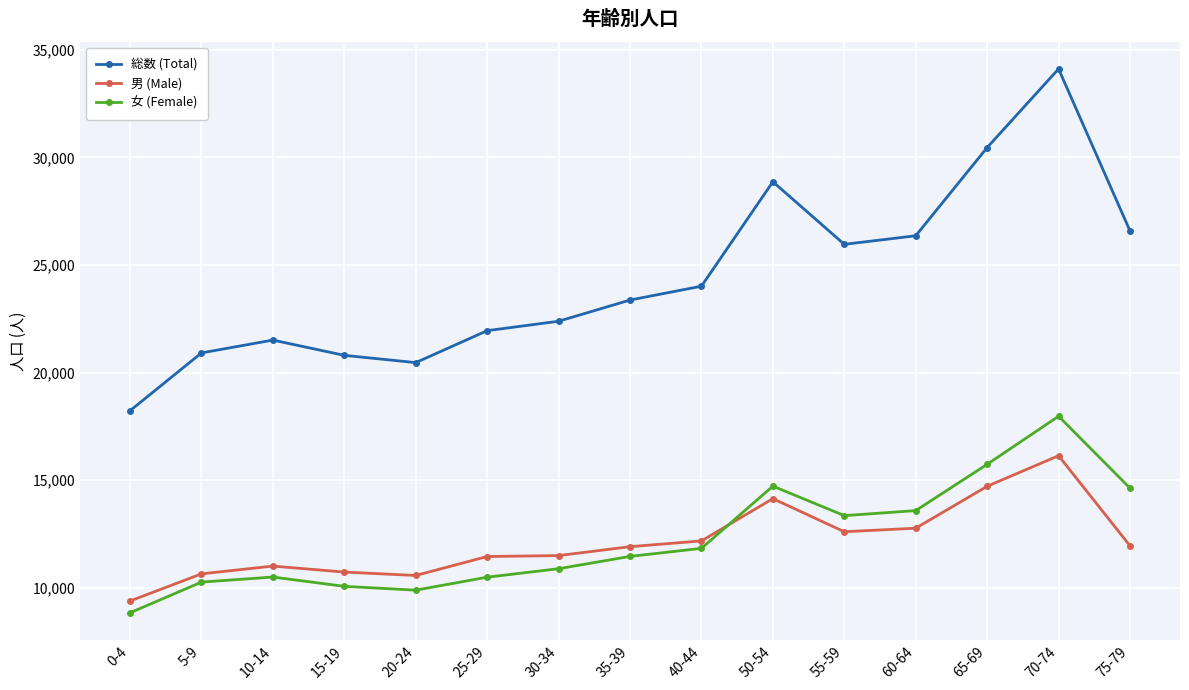

True or false: 男 (Male) has more than 2 interior local peaks.

True